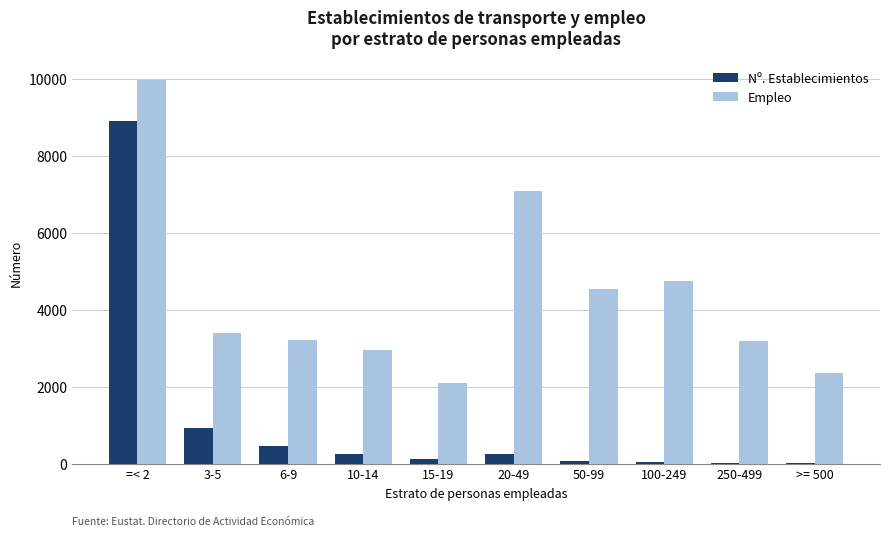

Where is Empleo nearest to the value 6037?

20-49